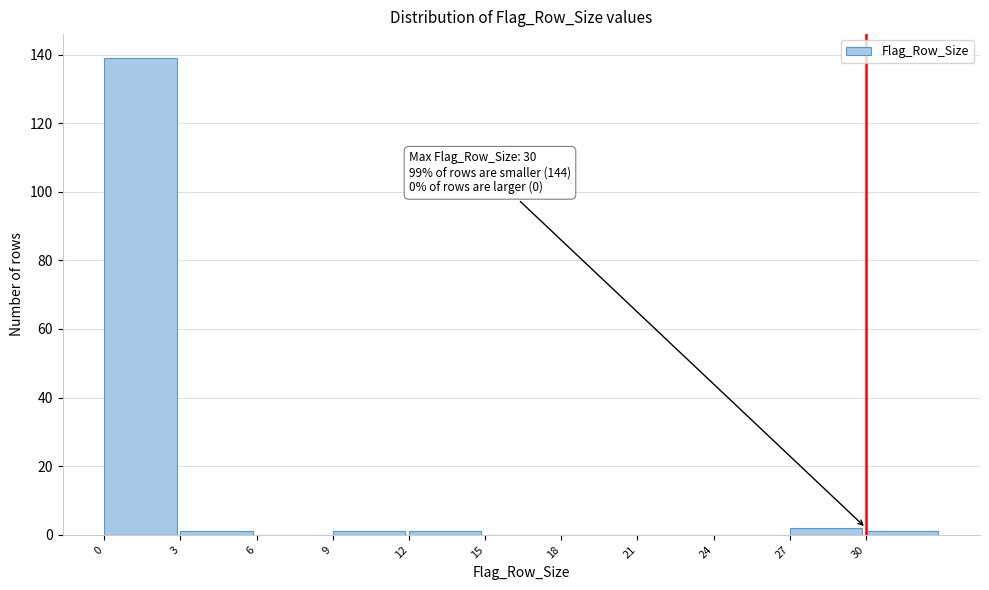

Which range on the x-axis has the tallest bar?

0 to 3